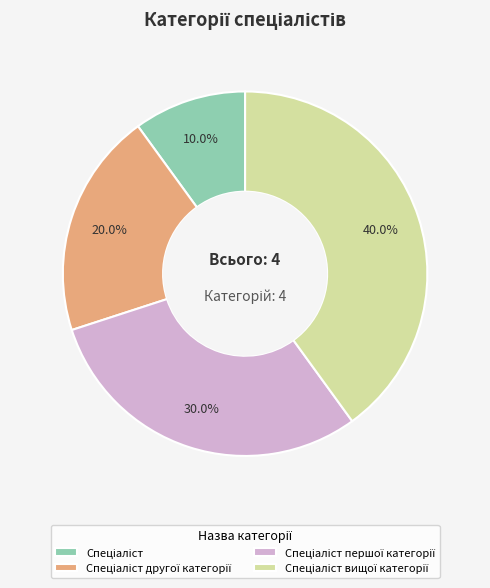

Does any single category account for the majority?

No